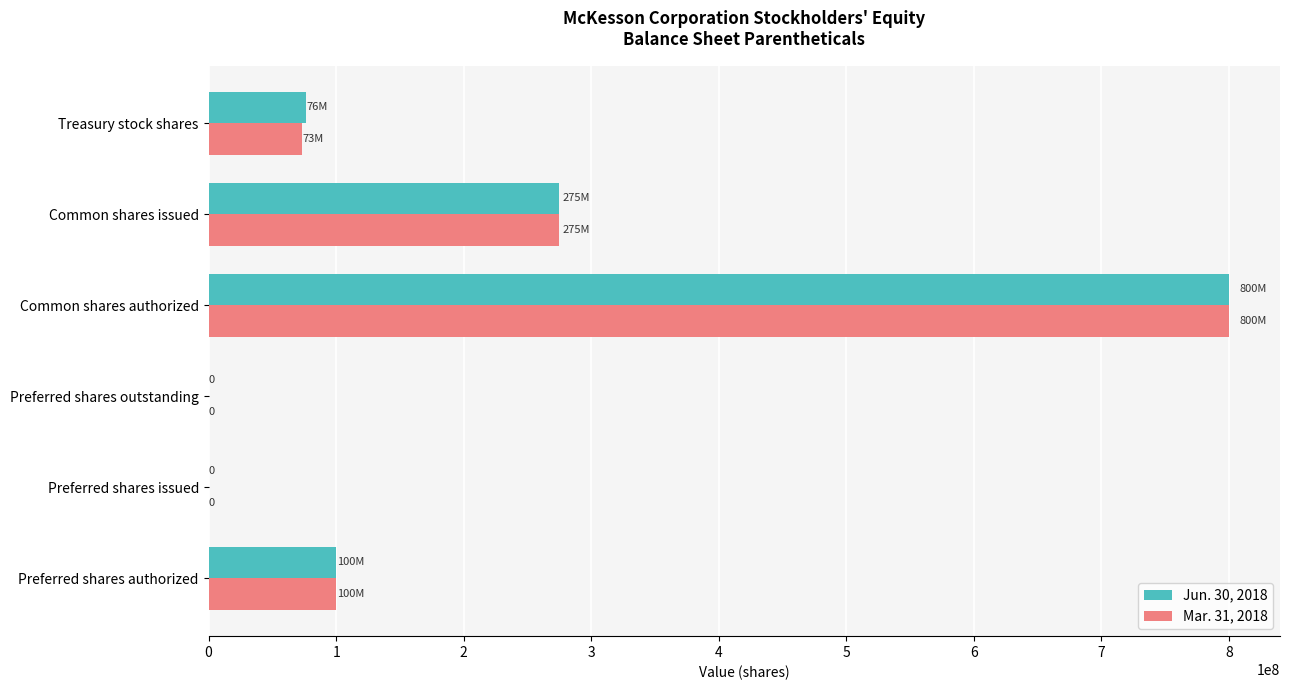

Which category has the highest value in the Jun. 30, 2018 series?

Common shares authorized